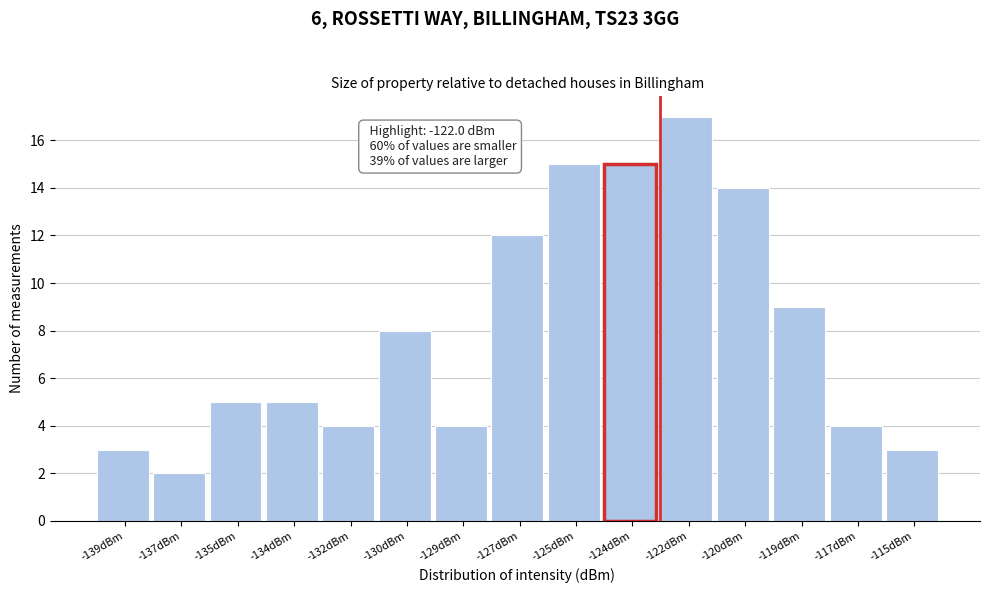

Reading left to right, list all the values displayed in this chart.

3	2	5	5	4	8	4	12	15	15	17	14	9	4	3